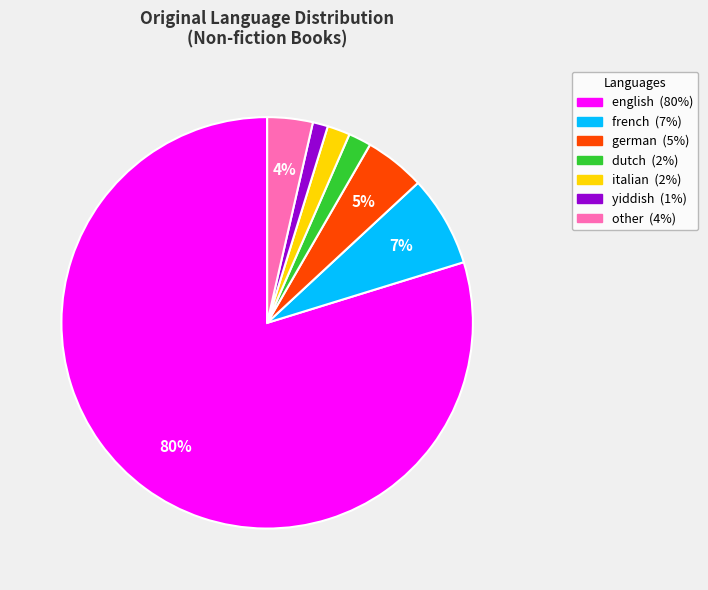

Approximately how many times larger is the value at dutch compared to italian?

1.0